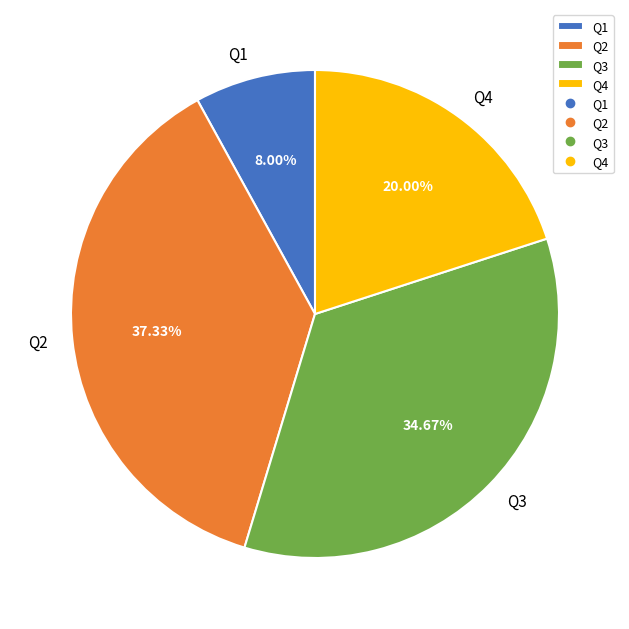

To the nearest percent, what portion does Q2 represent?

37%